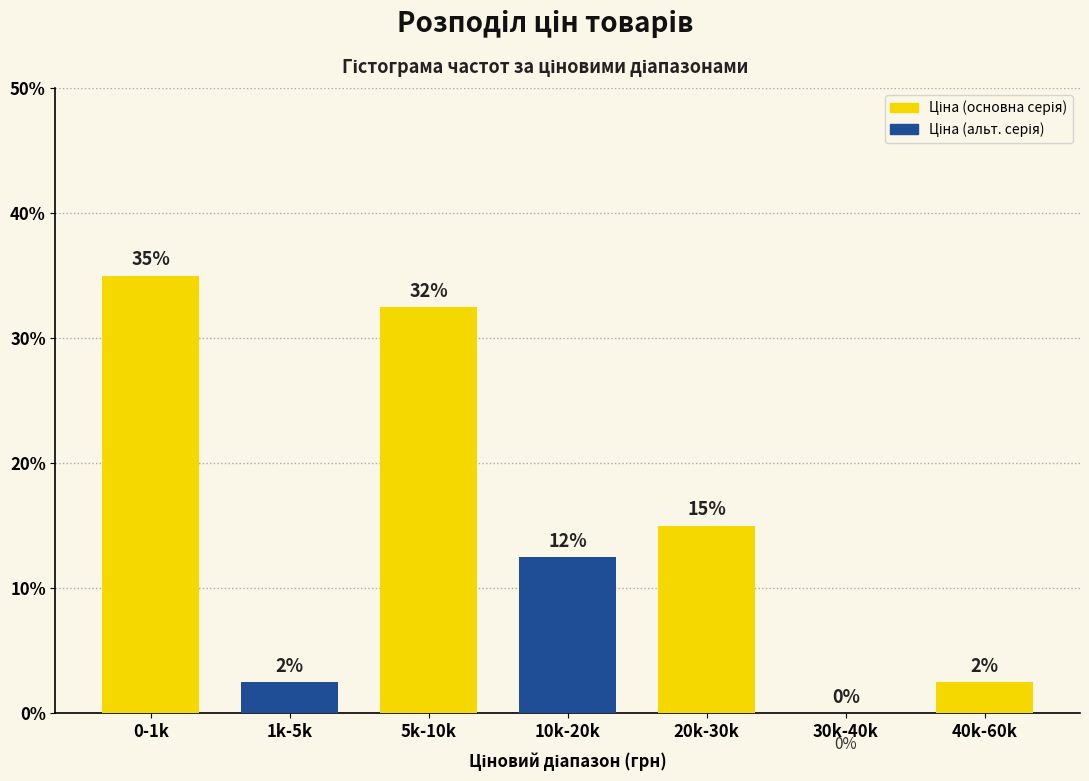

What is the sum of the values at 0-1k and 30k-40k?

35.0